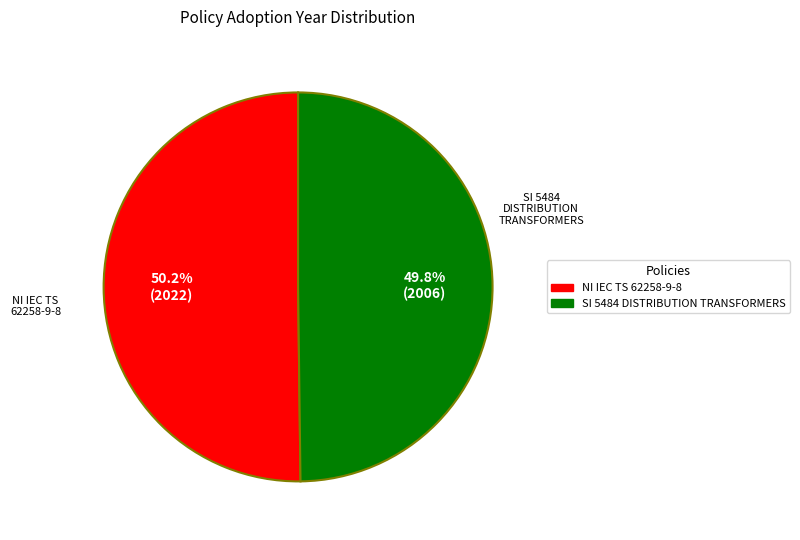

Approximately how many times larger is the value at NI IEC TS 62258-9-8 compared to SI 5484 DISTRIBUTION TRANSFORMERS?

1.0